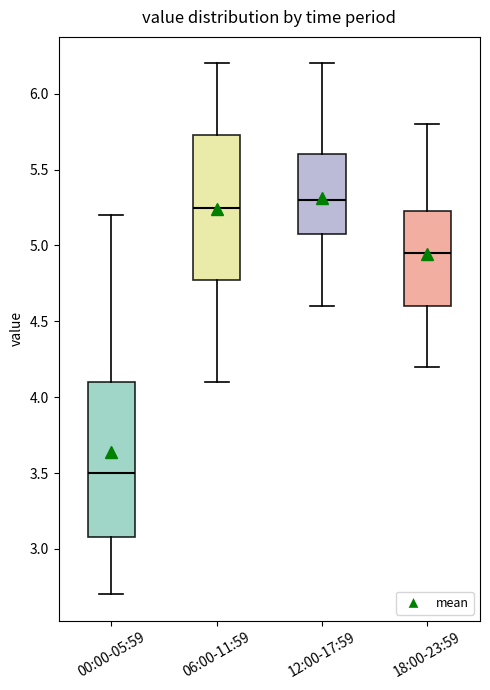

Comparing the boxes themselves (not the whiskers), which one is the tallest?

00:00-05:59